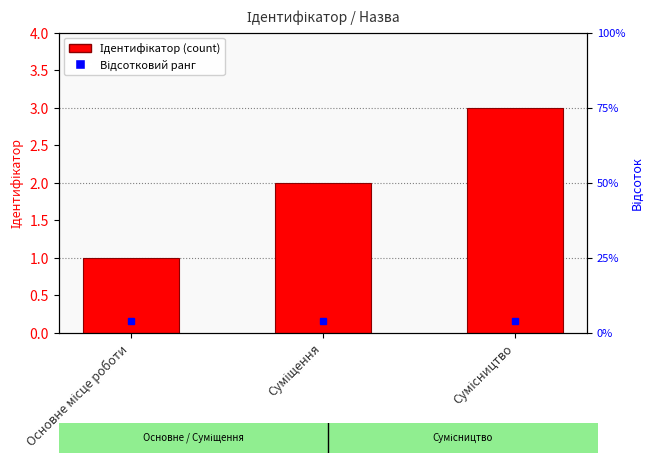

What is the approximate value at Суміщення?

2